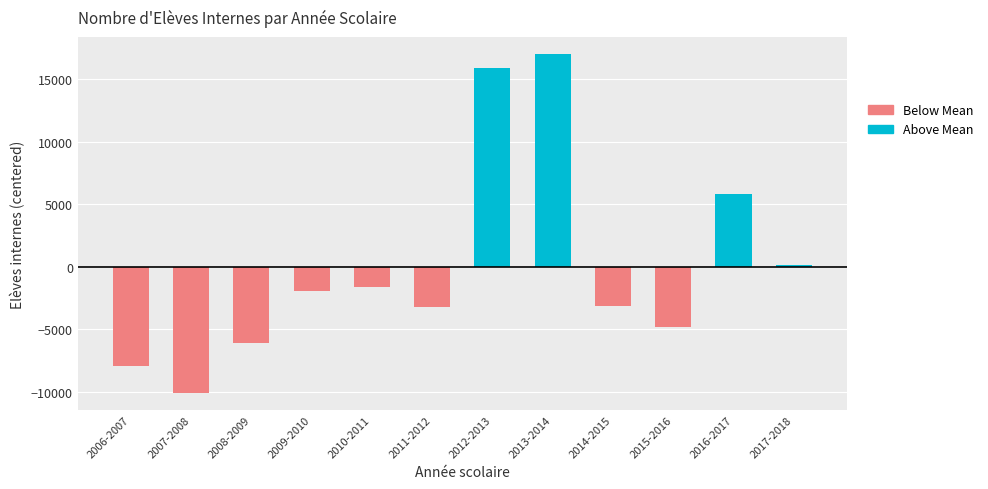

True or false: Above Mean has a value of 15864.5 at 2012-2013.

True